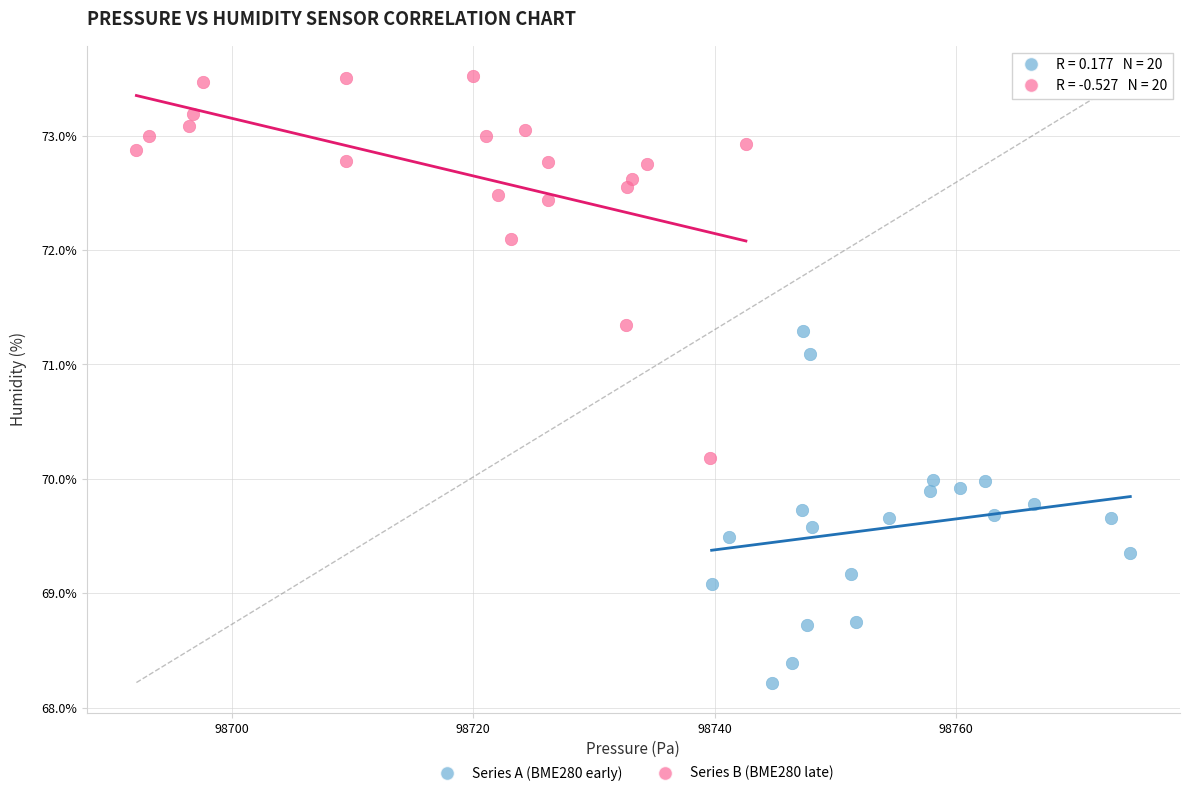

Which series reaches the minimum Y coordinate?

Series A (BME280 early)